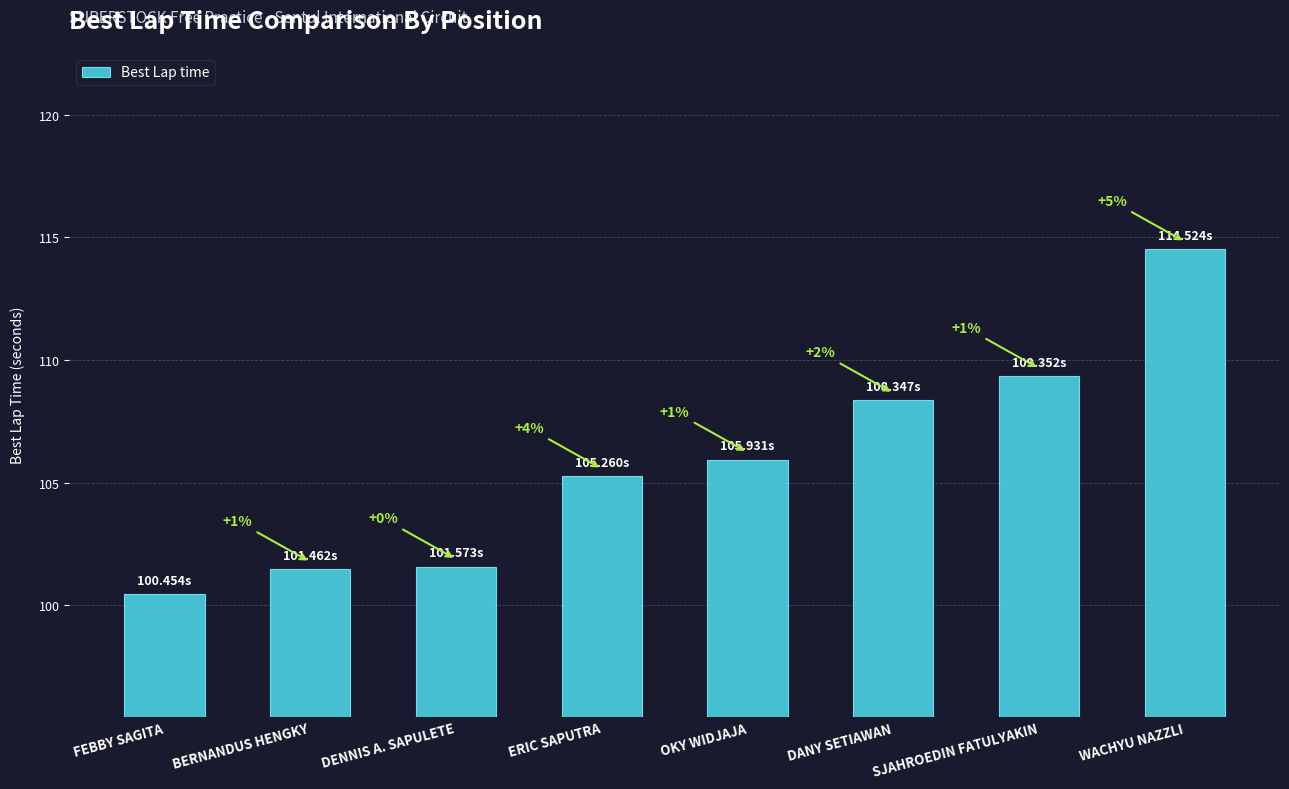

How many bars are there in total?

8